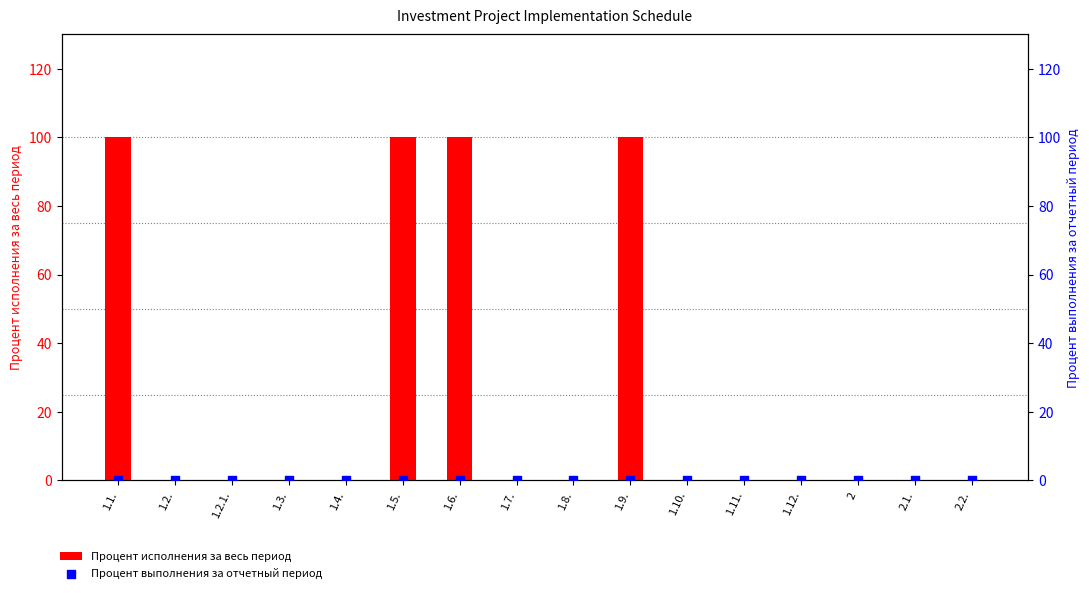

Which series reaches the maximum Y coordinate?

Процент исполнения за весь период